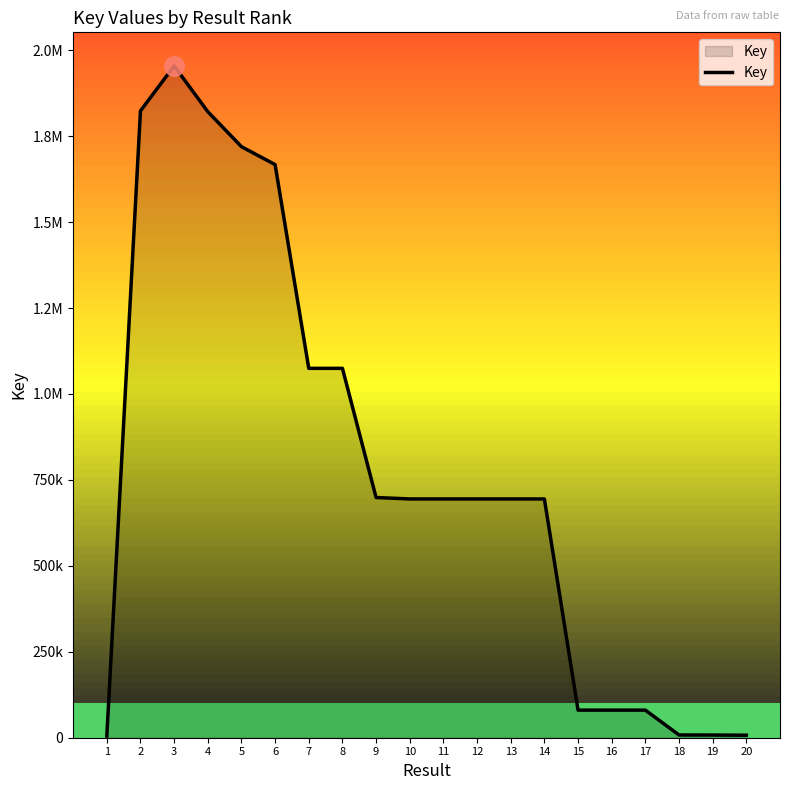

What is the average value?

778784